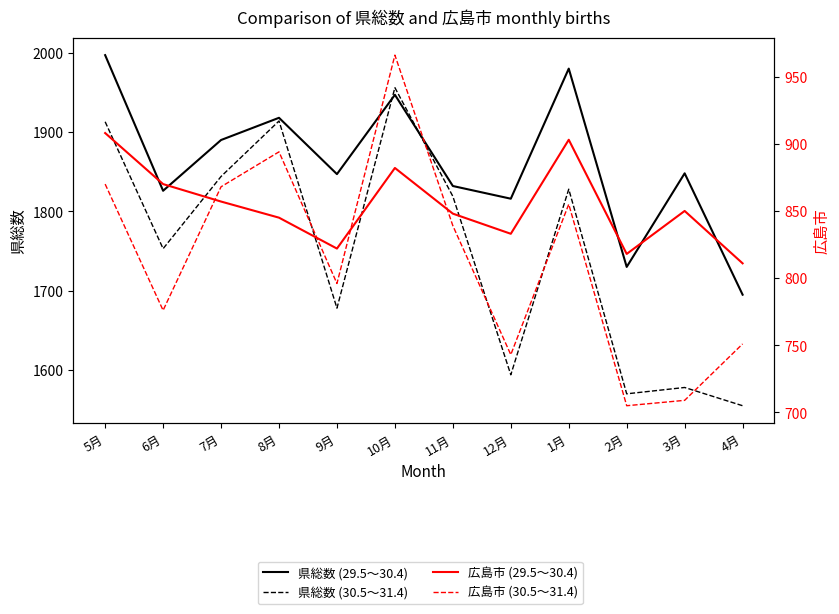

At how many categories does at least one series exceed 1520?

12